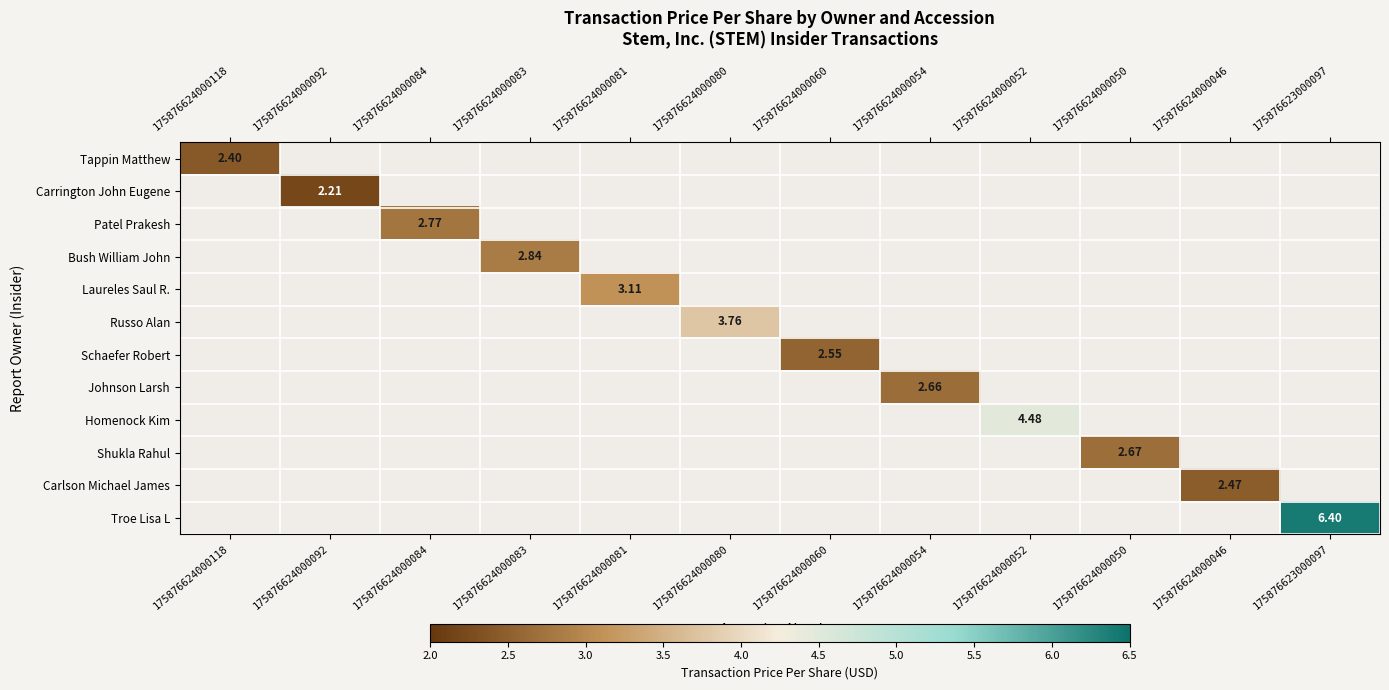

Which category has the highest value across all series?

175876623000097